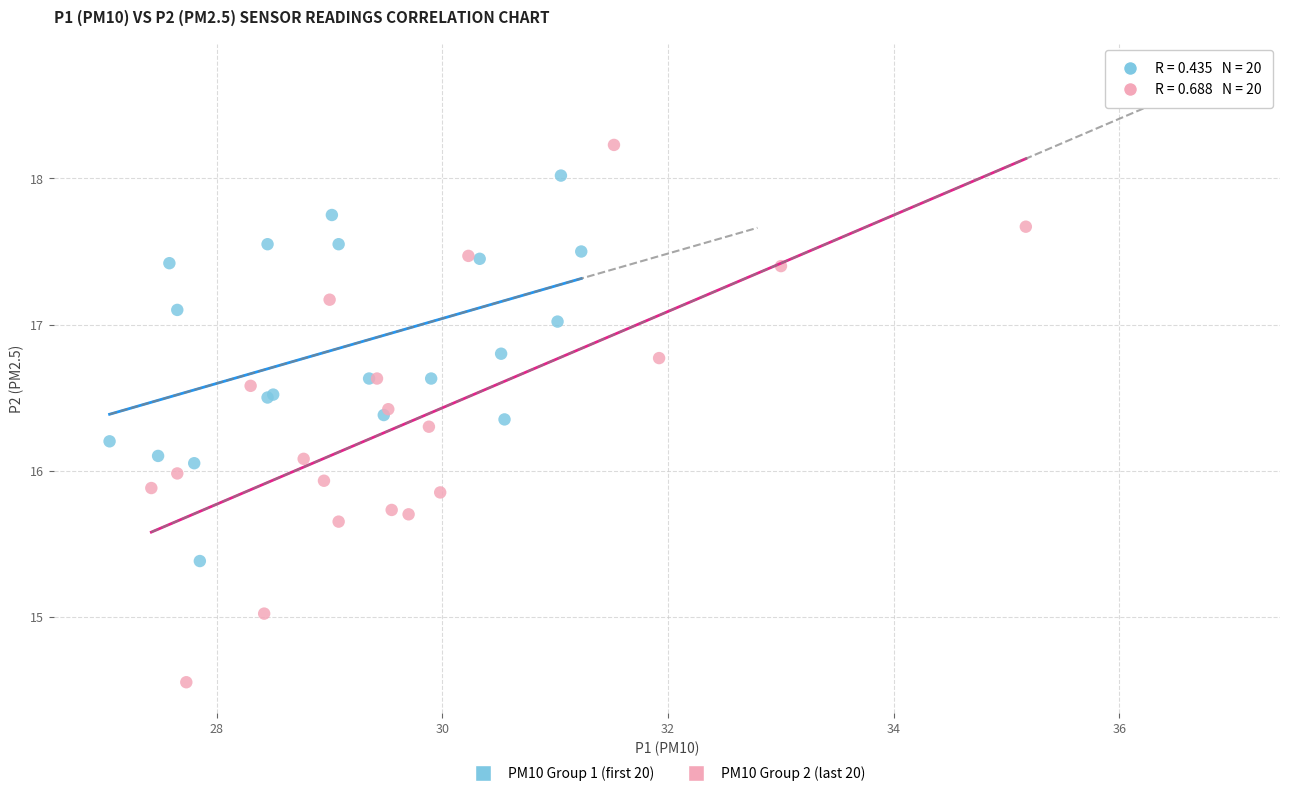

Which series reaches the maximum Y coordinate?

PM10 Group 2 (last 20)